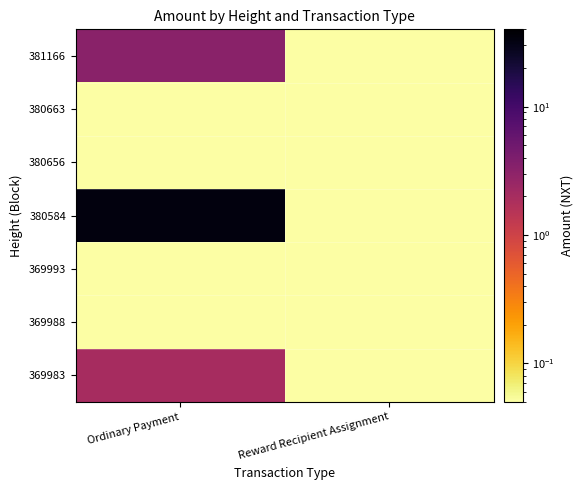

Reading right to left, extract all data points from this chart.

381166: Reward Recipient Assignment=0.1	Ordinary Payment=3.2
380663: Reward Recipient Assignment=0.1	Ordinary Payment=0.1
380656: Reward Recipient Assignment=0.1	Ordinary Payment=0.1
380584: Reward Recipient Assignment=0.1	Ordinary Payment=33.5
369993: Reward Recipient Assignment=0.1	Ordinary Payment=0.1
369988: Reward Recipient Assignment=0.1	Ordinary Payment=0.1
369983: Reward Recipient Assignment=0.1	Ordinary Payment=2.0